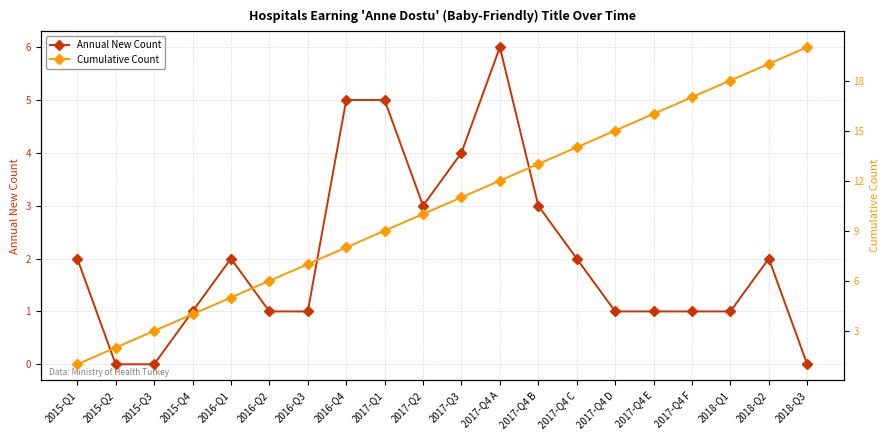

List the series in order of their overall mean, lowest first.

Annual New Count, Cumulative Count